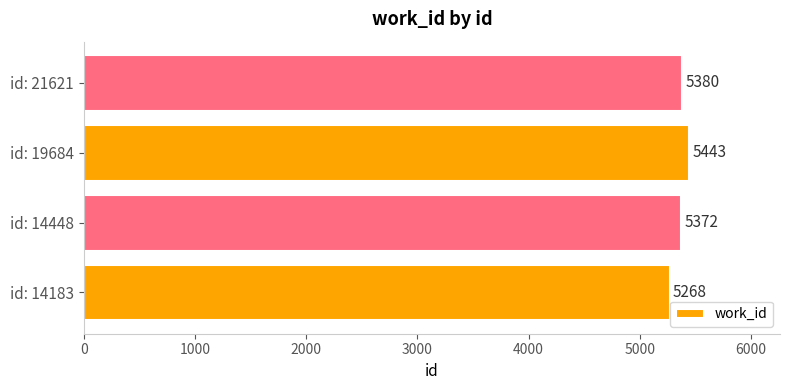

Count the number of data series in this chart.

1